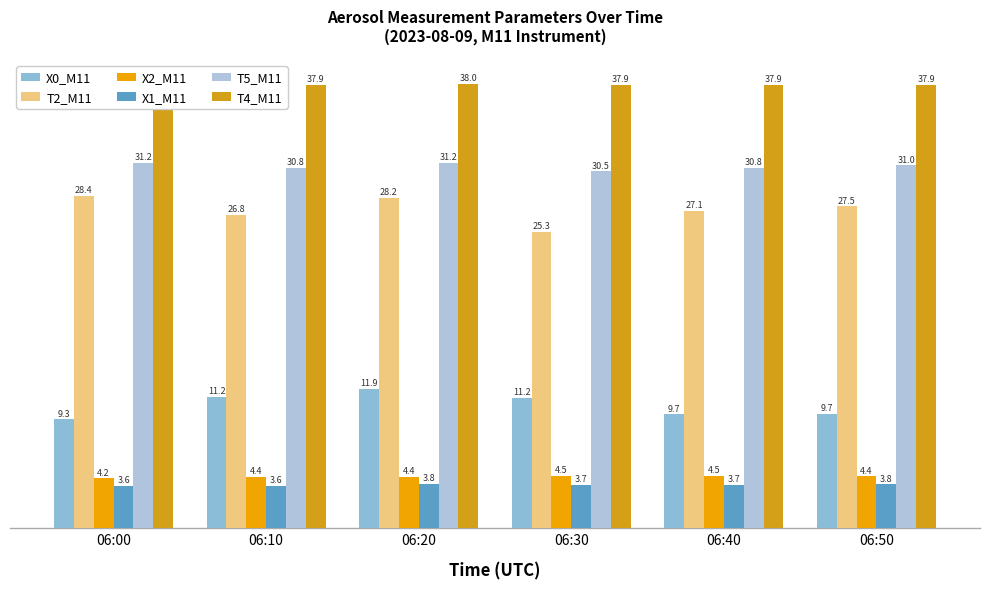

Are the bars horizontal?

No